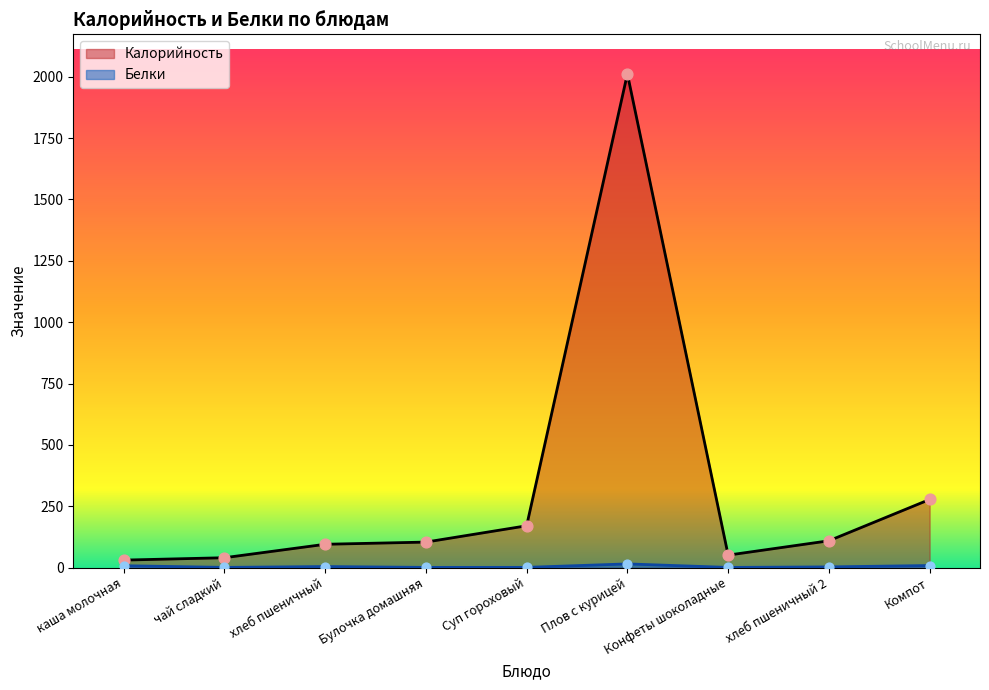

Which series has the largest Y range (max minus min)?

Калорийность